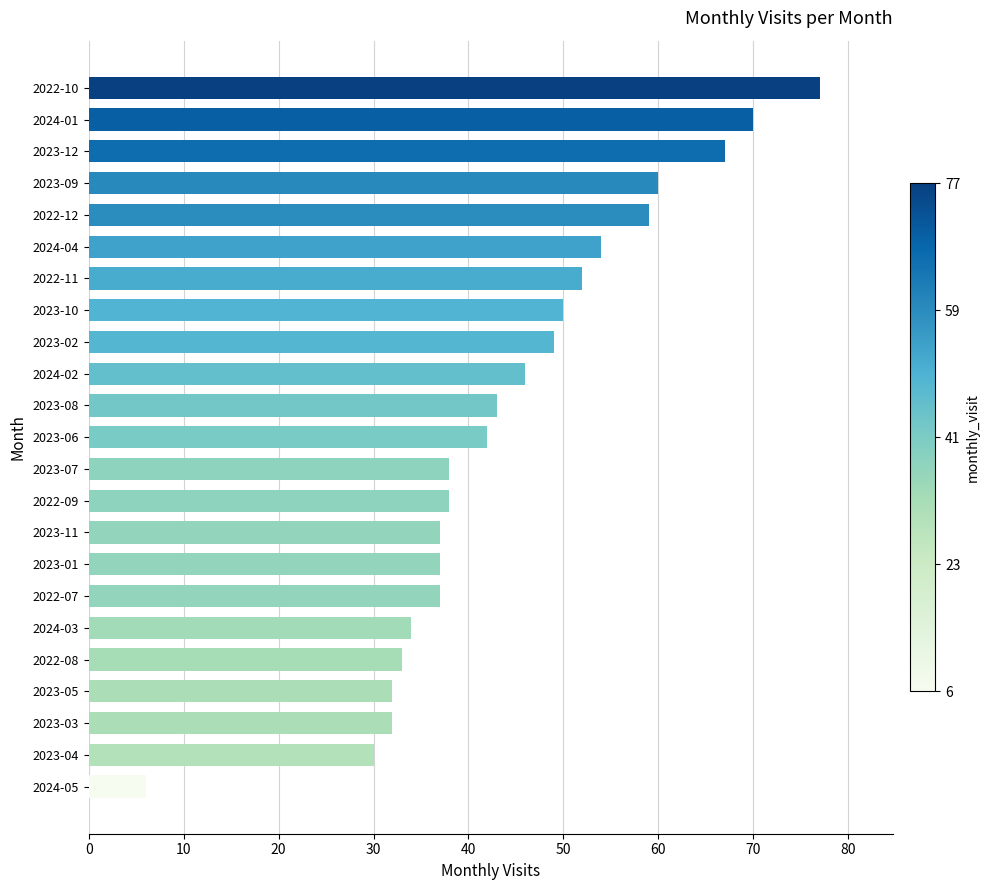

What is the approximate value at 2022-09?

38